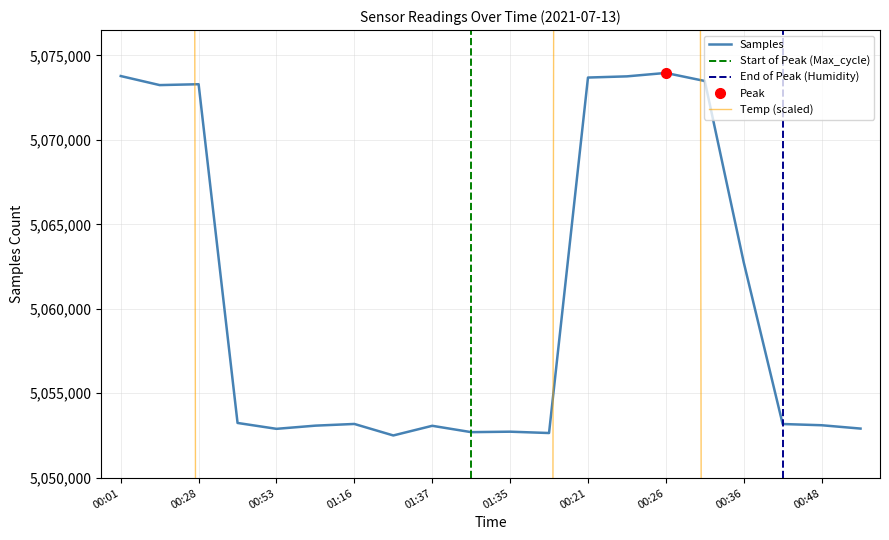

Which series has the widest spread of values?

Samples